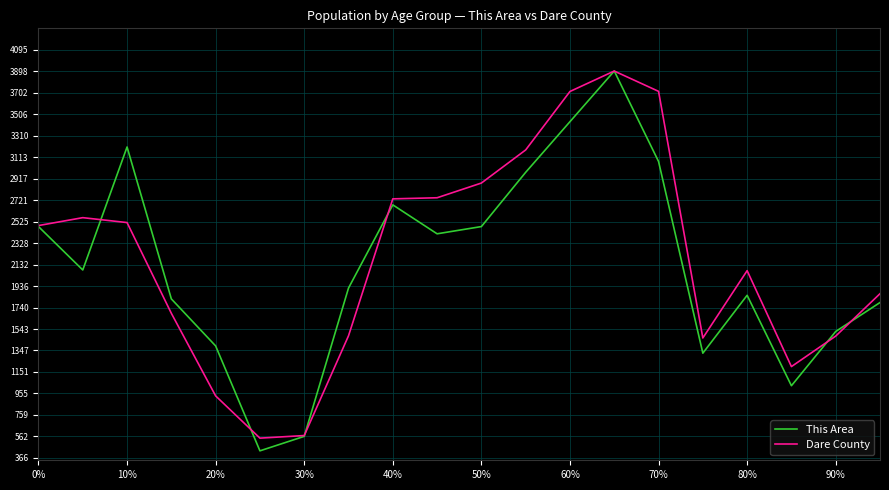

What is the greatest value displayed?

3900.0